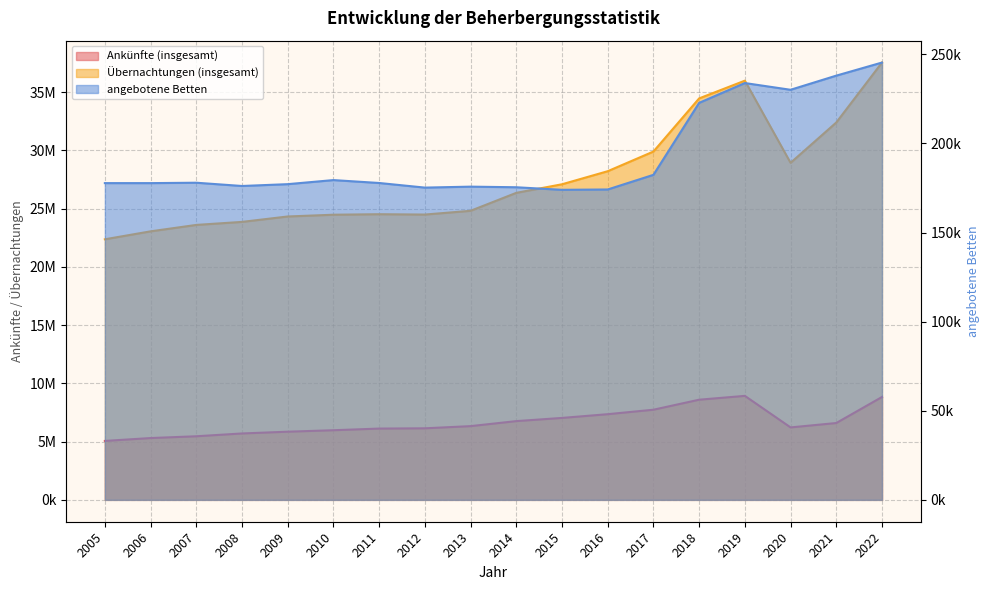

List the series in order of their peak value, lowest first.

angebotene Betten, Ankünfte (insgesamt), Übernachtungen (insgesamt)